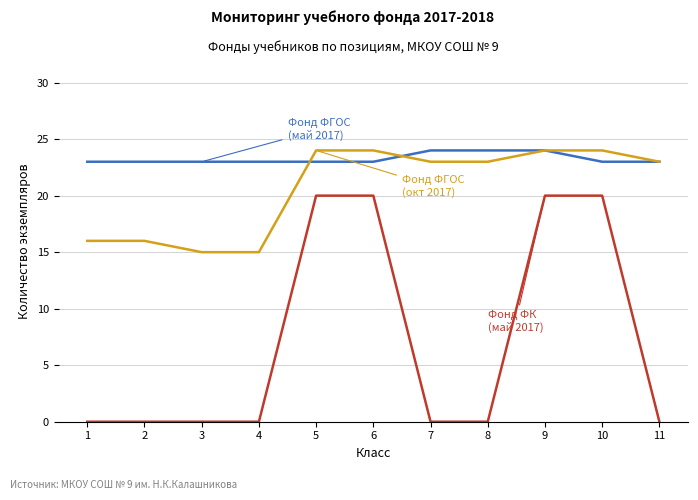

What is the maximum value shown in the chart?

24